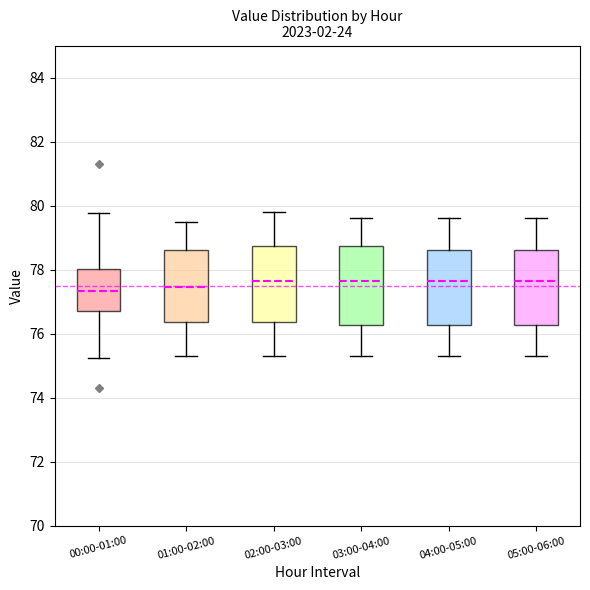

Reading left to right, transcribe this box plot: for each box, give where its median line is, the range the box spans, and where its two whiskers end, as read against the y-axis. The values are not printed on the chart, so give them approximately, as read against the axis.

00:00-01:00: median 77.4, box 76.8 to 78.0, whiskers 75.2 to 79.8
01:00-02:00: median 77.4, box 76.4 to 78.6, whiskers 75.4 to 79.6
02:00-03:00: median 77.6, box 76.4 to 78.8, whiskers 75.4 to 79.8
03:00-04:00: median 77.6, box 76.2 to 78.8, whiskers 75.4 to 79.6
04:00-05:00: median 77.6, box 76.2 to 78.6, whiskers 75.4 to 79.6
05:00-06:00: median 77.6, box 76.2 to 78.6, whiskers 75.4 to 79.6